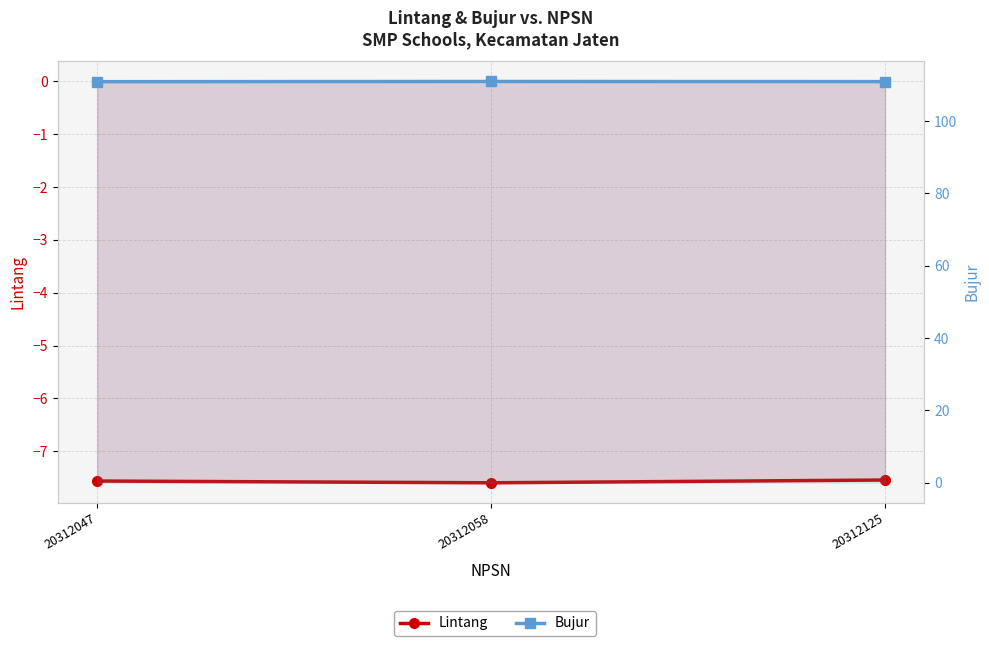

Which series changed the most between 20312047 and 20312058?

Bujur